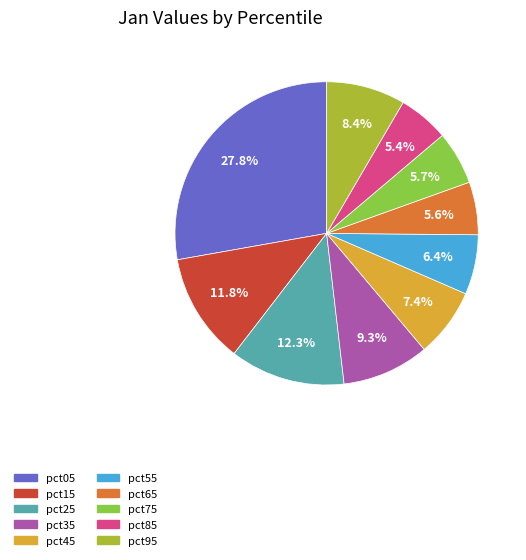

What portion of the pie excludes pct45?

92.6%